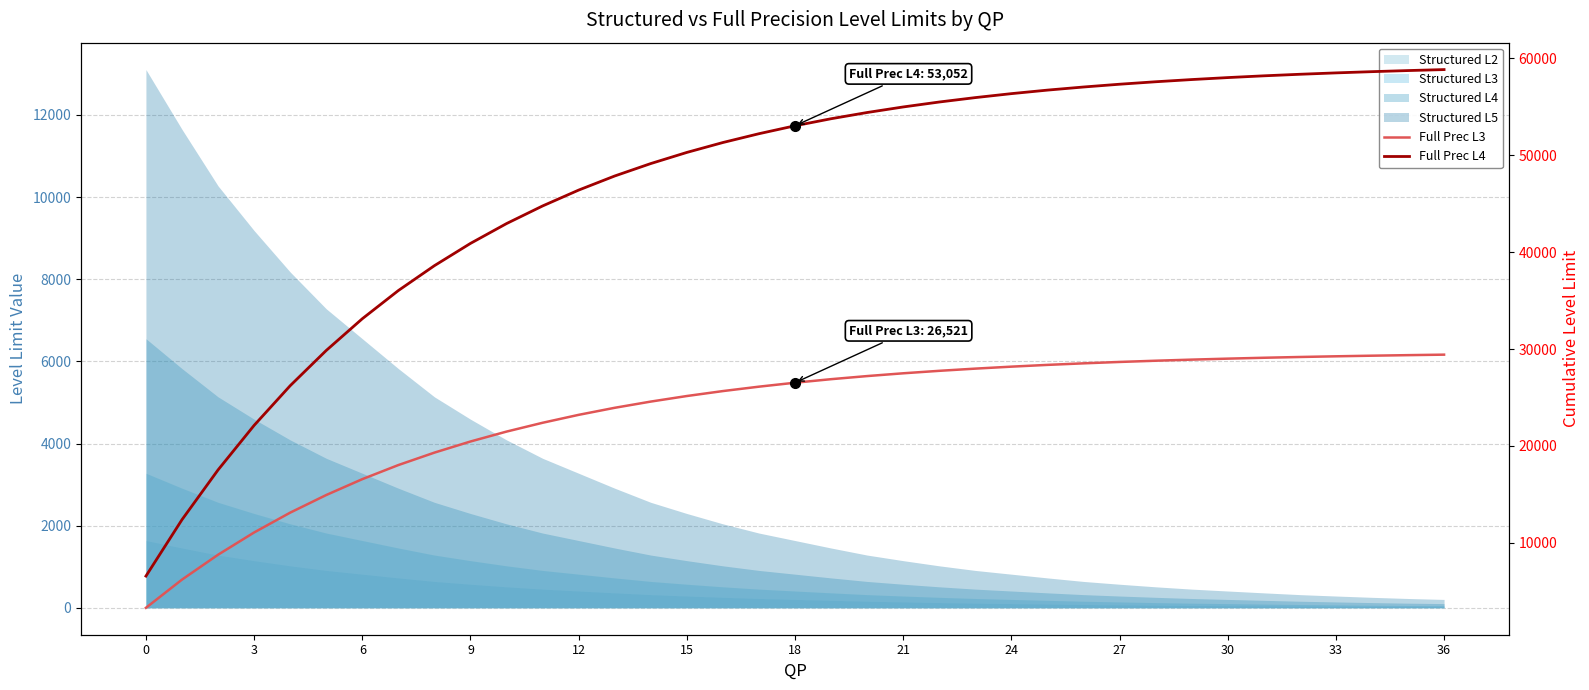

What is the value of the Full Prec L3 point at the 17th from the left?

25657